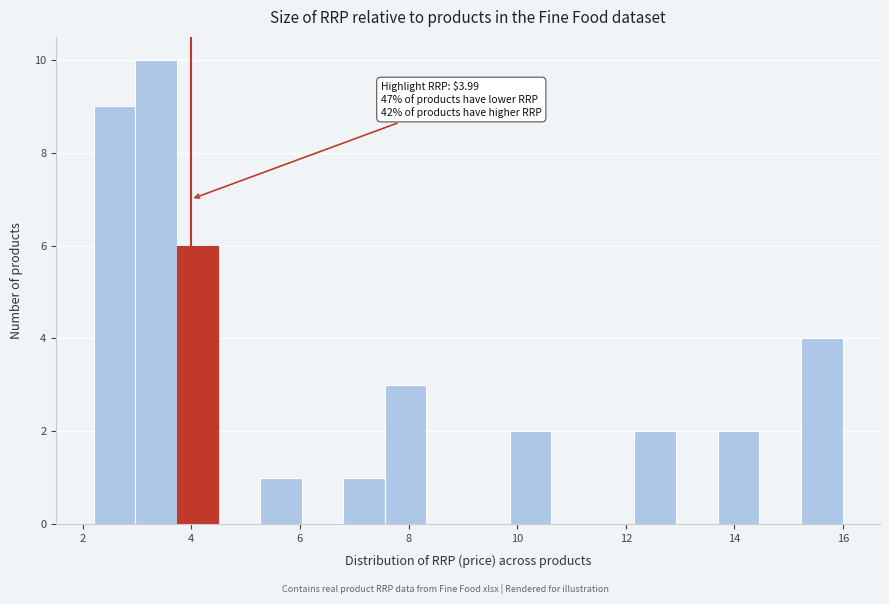

Read against the x-axis, roughly where is the centre of the tallest bar?

3.4